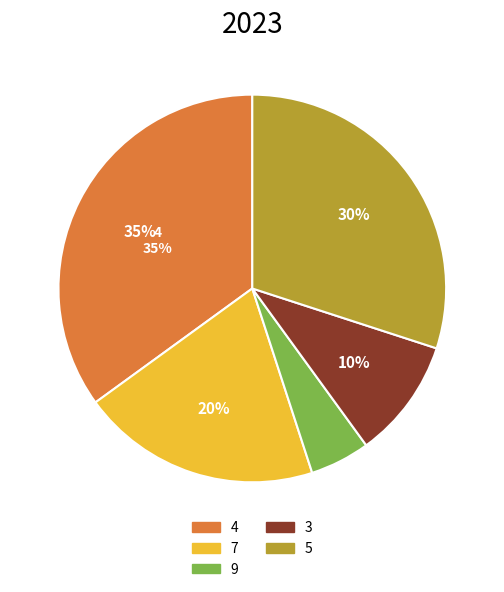

How many slices are in this pie chart?

5